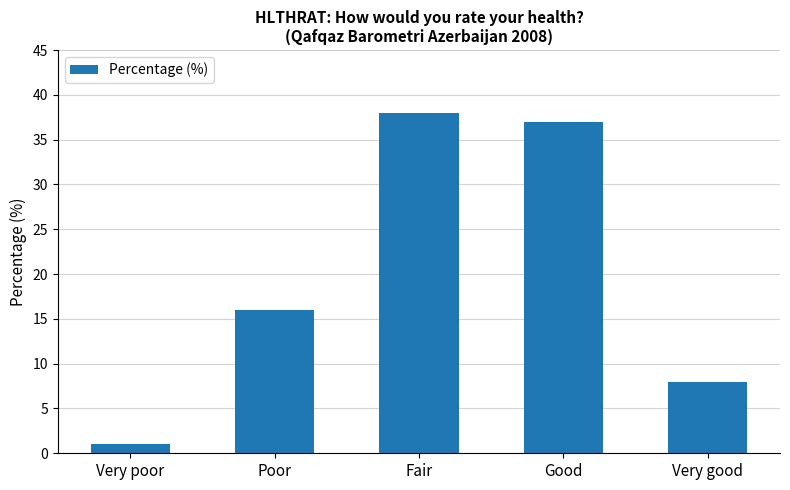

Are the bars grouped side by side (vs. stacked)?

No